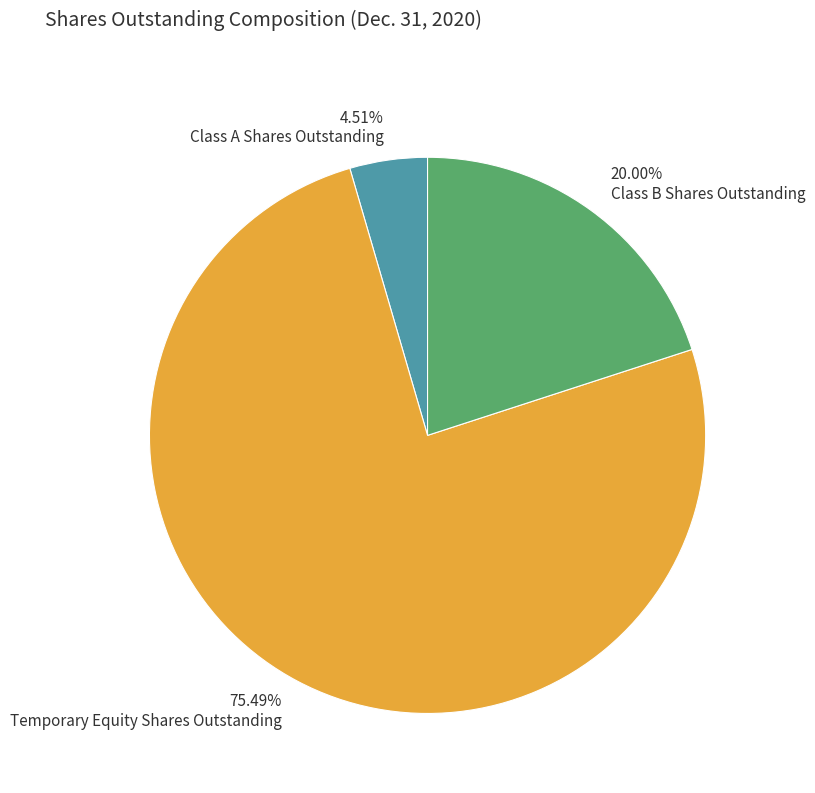

To the nearest percent, what portion does Class B Shares Outstanding represent?

20%